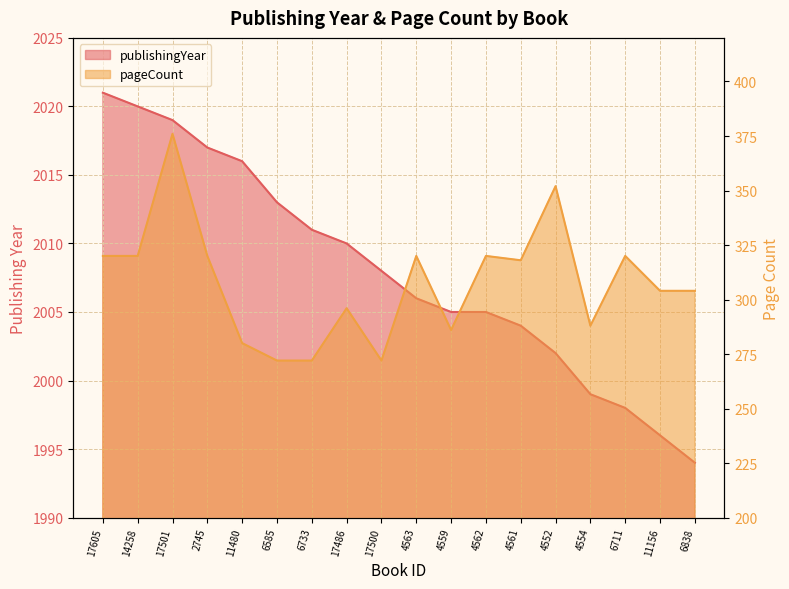

What is the value of the pageCount point at the 17th from the left?

304